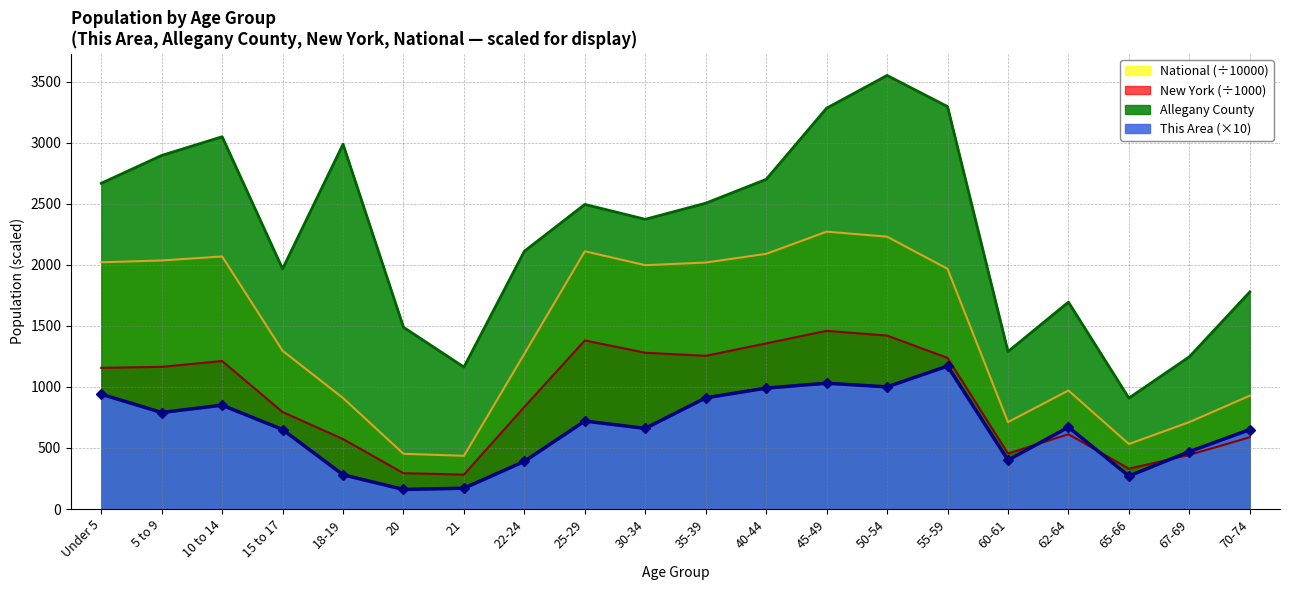

Reading left to right, list all the values displayed in this chart.

This Area: Under 5=940.0	5 to 9=790.0	10 to 14=850.0	15 to 17=650.0	18-19=280.0	20=160.0	21=170.0	22-24=390.0	25-29=720.0	30-34=660.0	35-39=910.0	40-44=990.0	45-49=1030.0	50-54=1000.0	55-59=1170.0	60-61=400.0	62-64=670.0	65-66=270.0	67-69=470.0	70-74=650.0
Allegany County: Under 5=2667.0	5 to 9=2895.0	10 to 14=3048.0	15 to 17=1966.0	18-19=2987.0	20=1488.0	21=1162.0	22-24=2111.0	25-29=2494.0	30-34=2372.0	35-39=2504.0	40-44=2699.0	45-49=3282.0	50-54=3550.0	55-59=3295.0	60-61=1289.0	62-64=1694.0	65-66=908.0	67-69=1246.0	70-74=1777.0
New York: Under 5=1155.8	5 to 9=1164.0	10 to 14=1211.5	15 to 17=793.7	18-19=572.6	20=293.1	21=281.6	22-24=836.3	25-29=1380.2	30-34=1279.2	35-39=1254.1	40-44=1355.9	45-49=1458.8	50-54=1419.9	55-59=1237.4	60-61=454.0	62-64=612.3	65-66=330.2	67-69=443.1	70-74=587.4
National: Under 5=2020.1	5 to 9=2034.9	10 to 14=2067.7	15 to 17=1295.4	18-19=908.6	20=451.9	21=435.4	22-24=1271.3	25-29=2110.2	30-34=1996.2	35-39=2018.0	40-44=2089.1	45-49=2270.9	50-54=2229.8	55-59=1966.5	60-61=711.4	62-64=970.4	65-66=532.0	67-69=711.5	70-74=927.8